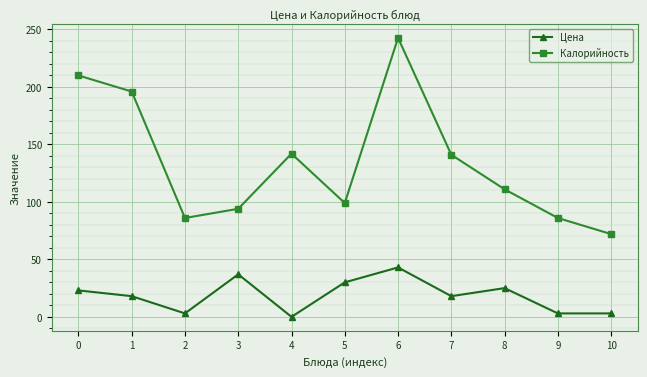

List the series in order of their peak value, lowest first.

Цена, Калорийность